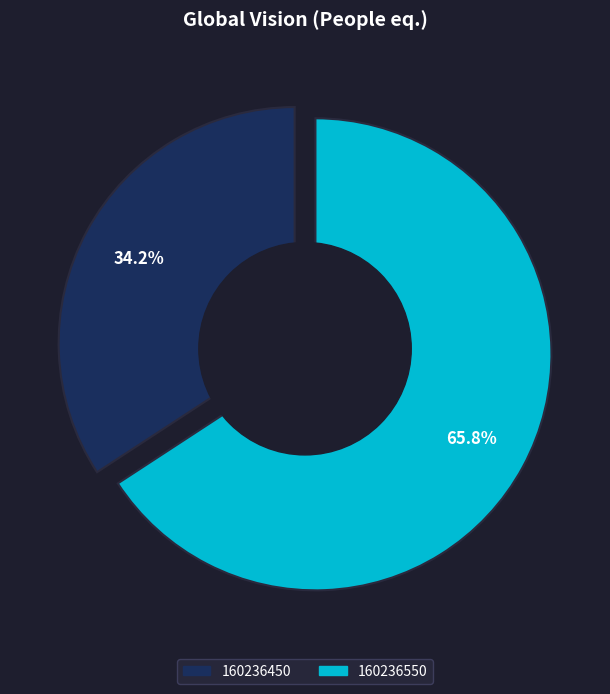

How many slices are in this pie chart?

2